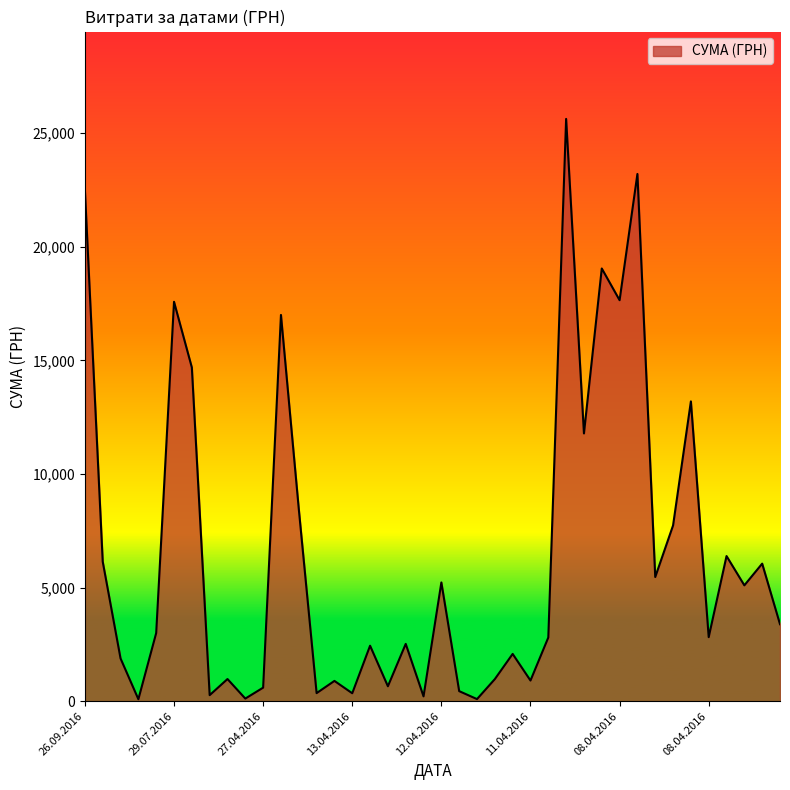

What is the difference between the maximum and minimum values?

25547.1